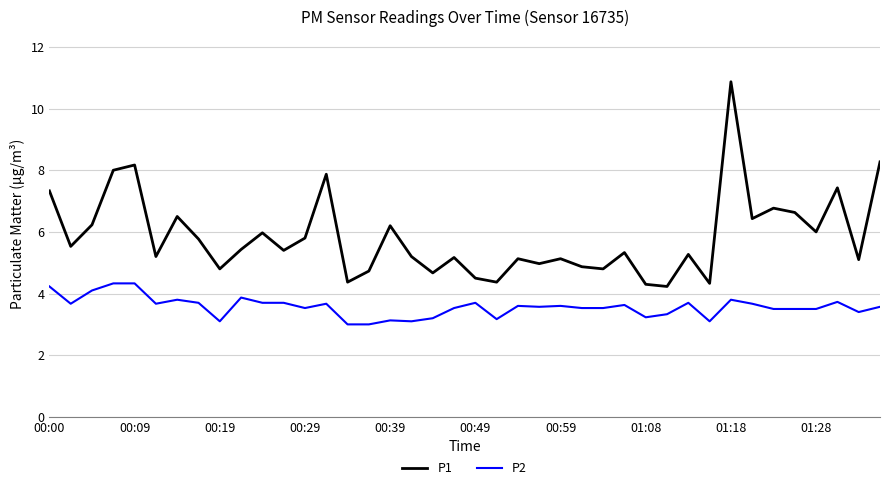

Which series has the largest range (max minus min)?

P1